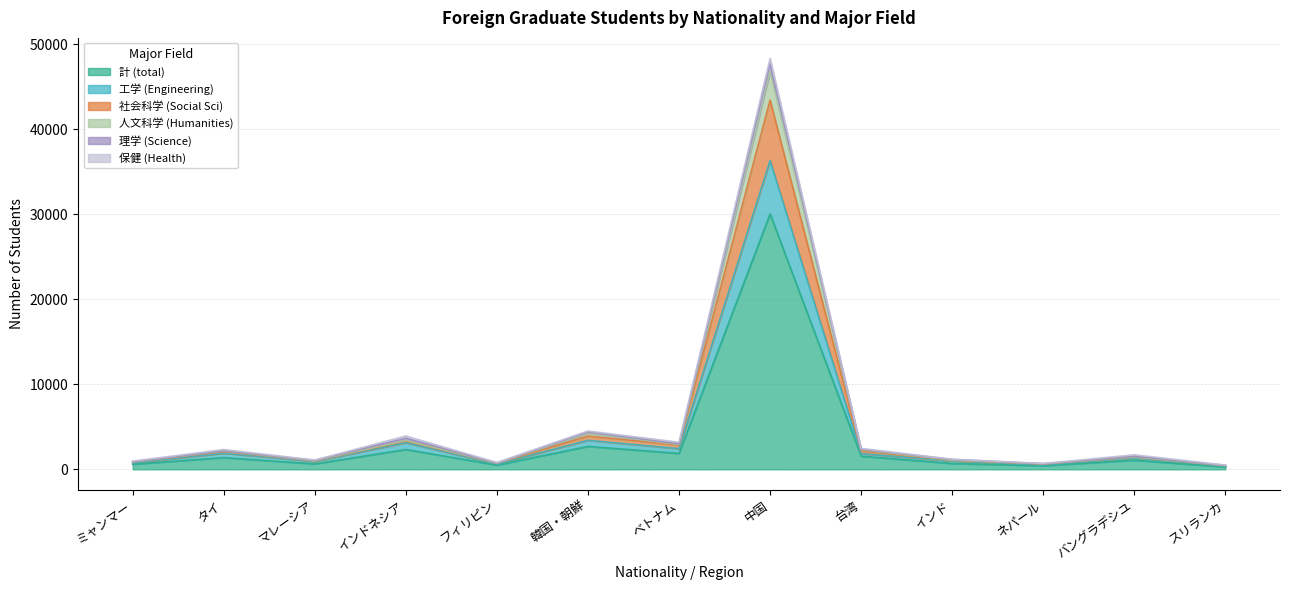

True or false: 計 (total) has more than 1 interior local peaks.

True